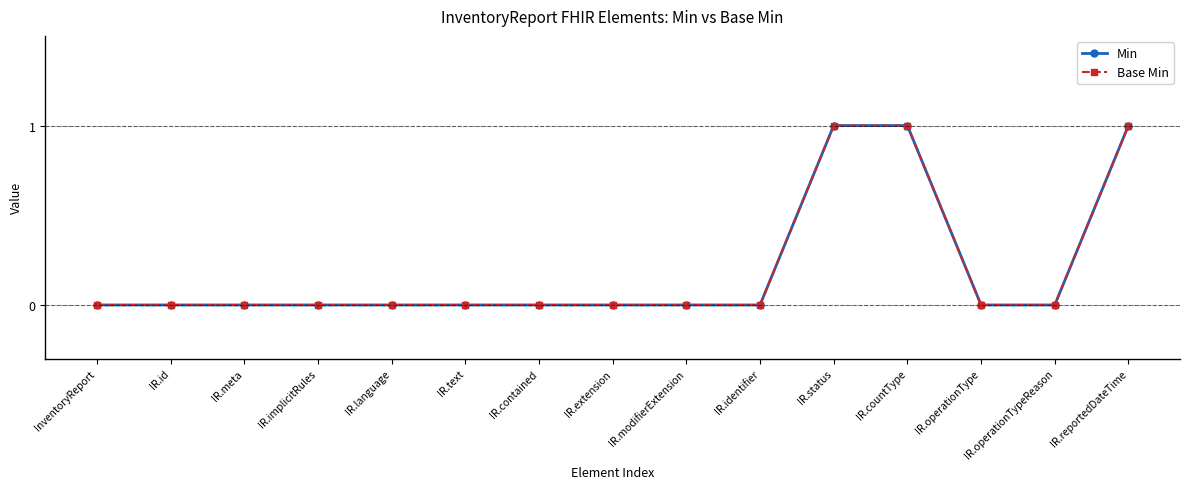

How many Min values are between 0 and 1?

15